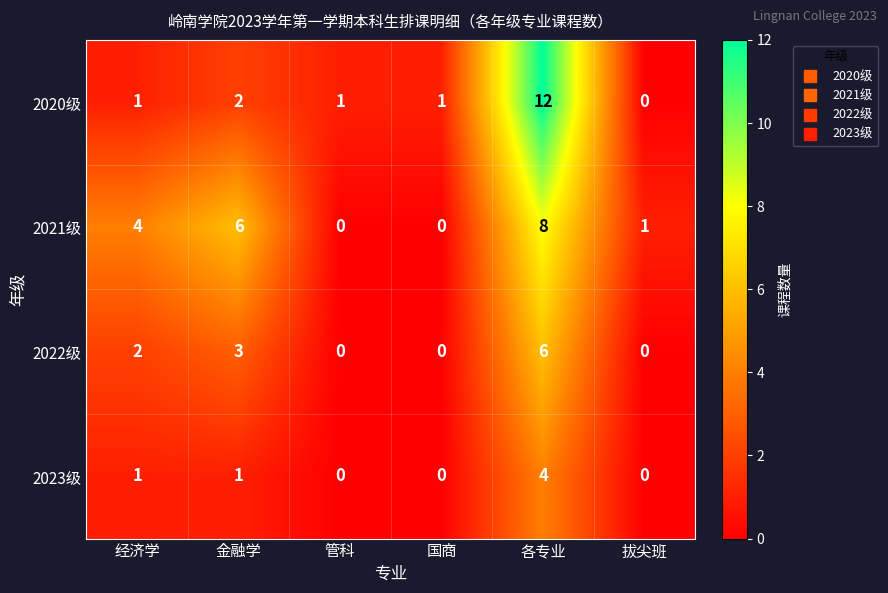

What is the average value of the 2020级 series?

3